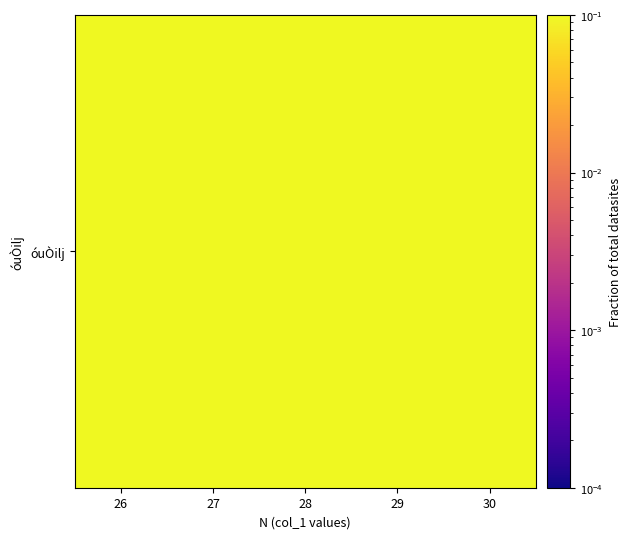

List the labels in order of value, largest first.

29, 30, 26, 28, 27